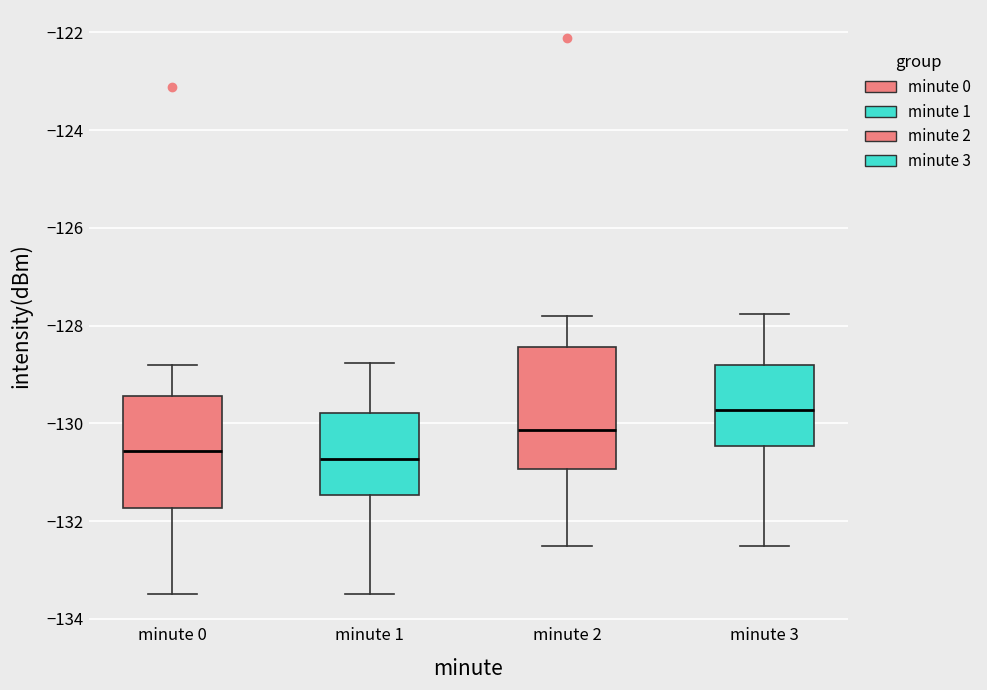

Reading left to right, transcribe this box plot: for each box, give where its median line is, the range the box spans, and where its two whiskers end, as read against the y-axis. The values are not printed on the chart, so give them approximately, as read against the axis.

minute 0: median -130.6, box -131.8 to -129.4, whiskers -133.4 to -128.8
minute 1: median -130.8, box -131.4 to -129.8, whiskers -133.4 to -128.8
minute 2: median -130.2, box -131.0 to -128.4, whiskers -132.4 to -127.8
minute 3: median -129.8, box -130.4 to -128.8, whiskers -132.4 to -127.8